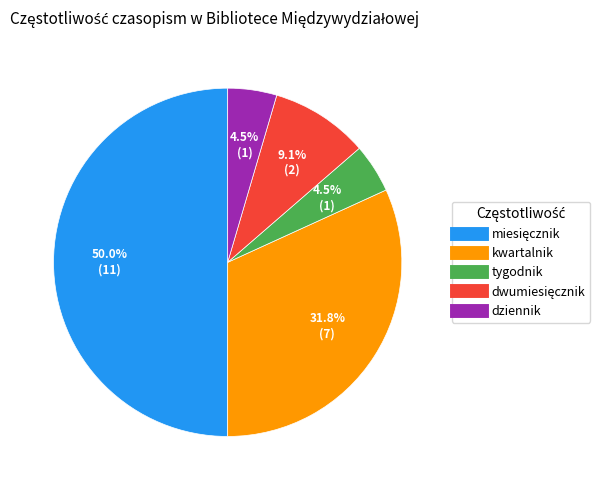

What portion of the pie excludes dziennik?

95.5%